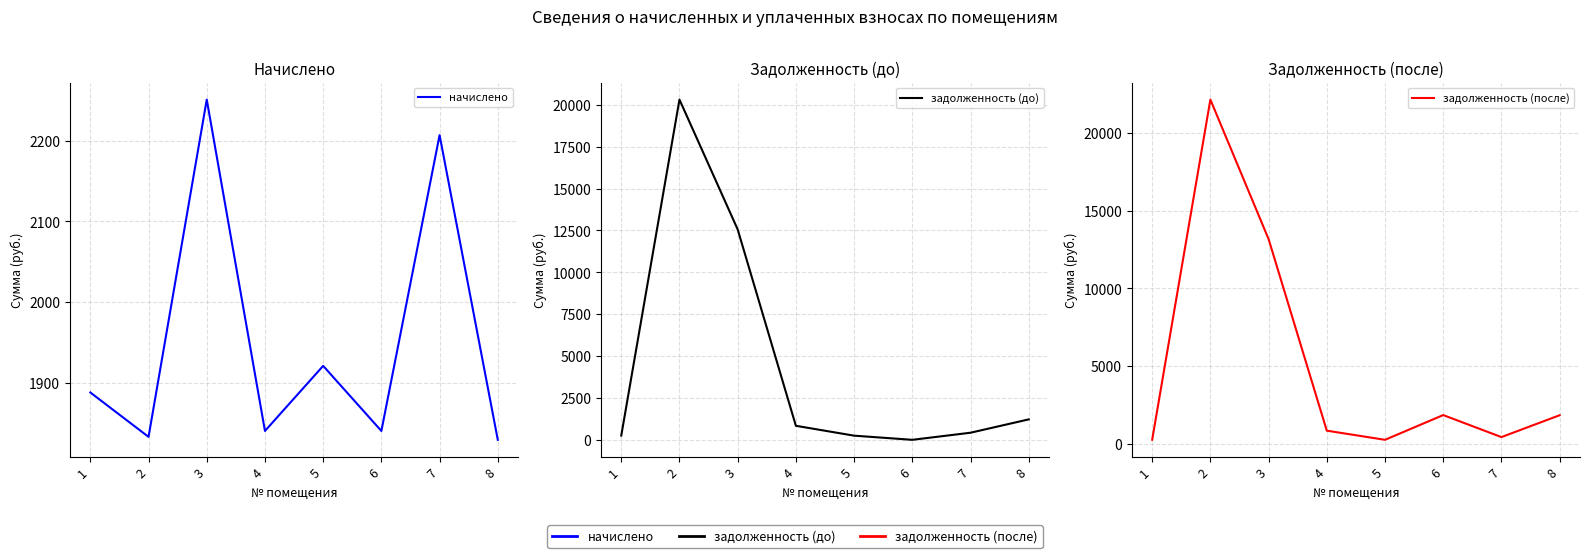

Reading left to right, extract all data points from this chart.

начислено: 1888.0	1833.0	2250.9	1840.3	1921.0	1840.3	2206.9	1829.3
задолженность (до): 253.0	20307.4	12558.9	837.1	247.9	0.0	423.1	1219.6
задолженность (после): 253.0	22140.4	13163.8	837.1	247.8	1840.3	423.1	1829.3